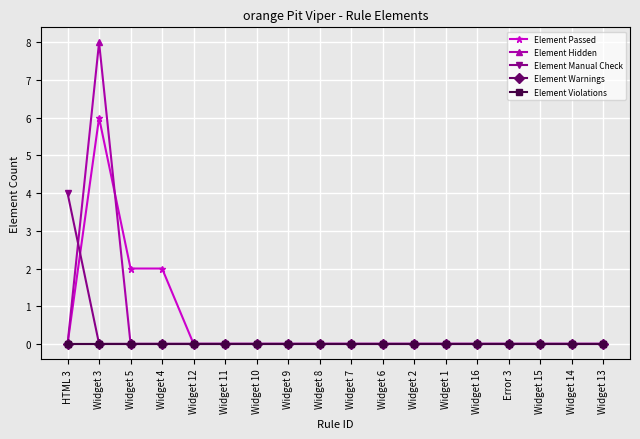

Reading right to left, what are all the values shown in this chart?

Element Passed: 0	0	0	0	0	0	0	0	0	0	0	0	0	0	2	2	6	0
Element Hidden: 0	0	0	0	0	0	0	0	0	0	0	0	0	0	0	0	8	0
Element Manual Check: 0	0	0	0	0	0	0	0	0	0	0	0	0	0	0	0	0	4
Element Warnings: 0	0	0	0	0	0	0	0	0	0	0	0	0	0	0	0	0	0
Element Violations: 0	0	0	0	0	0	0	0	0	0	0	0	0	0	0	0	0	0